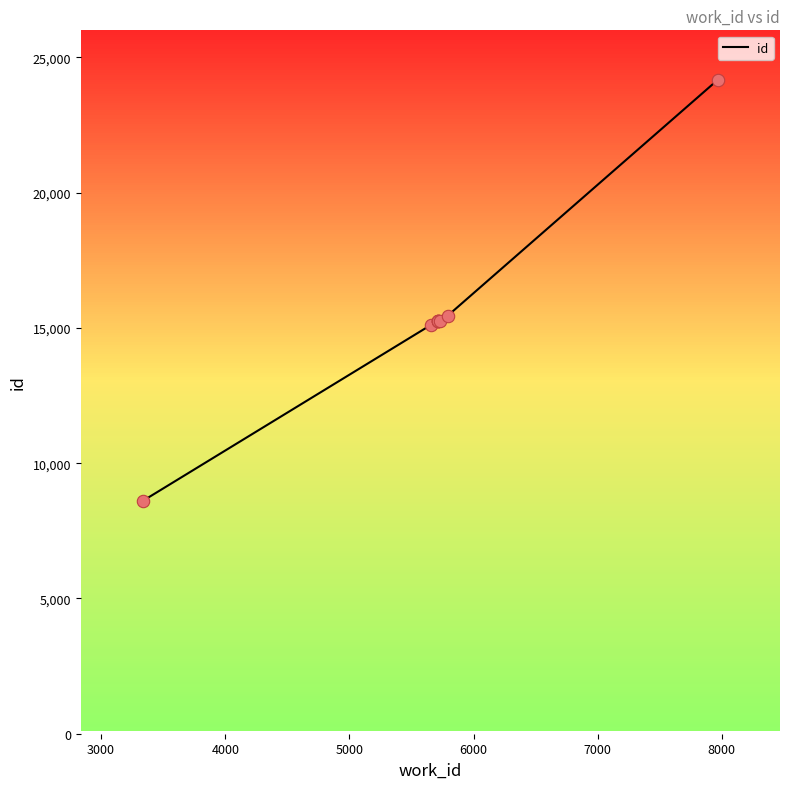

What is the maximum value shown in the chart?

24176